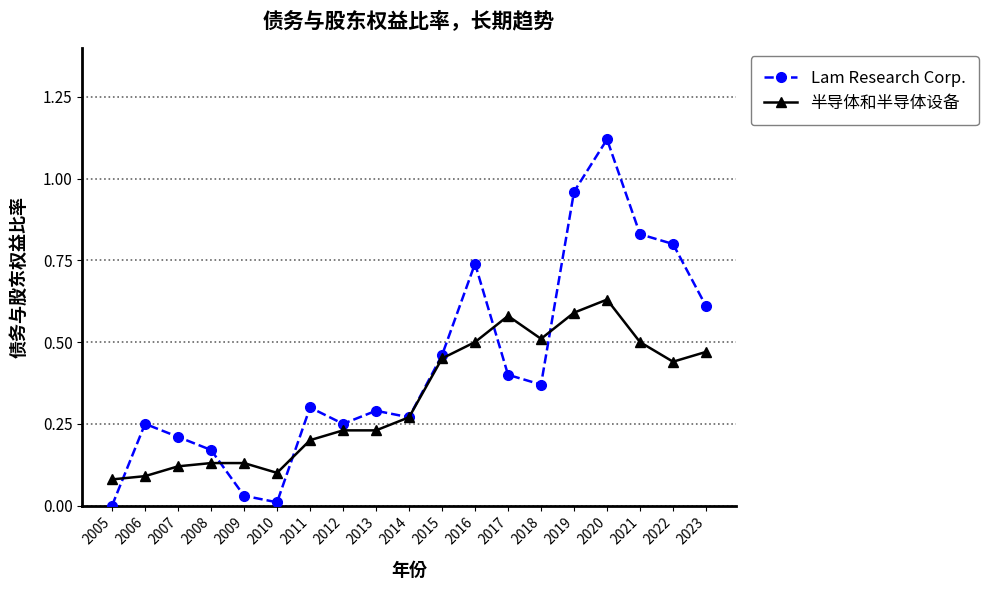

How many lines are shown in the chart?

2